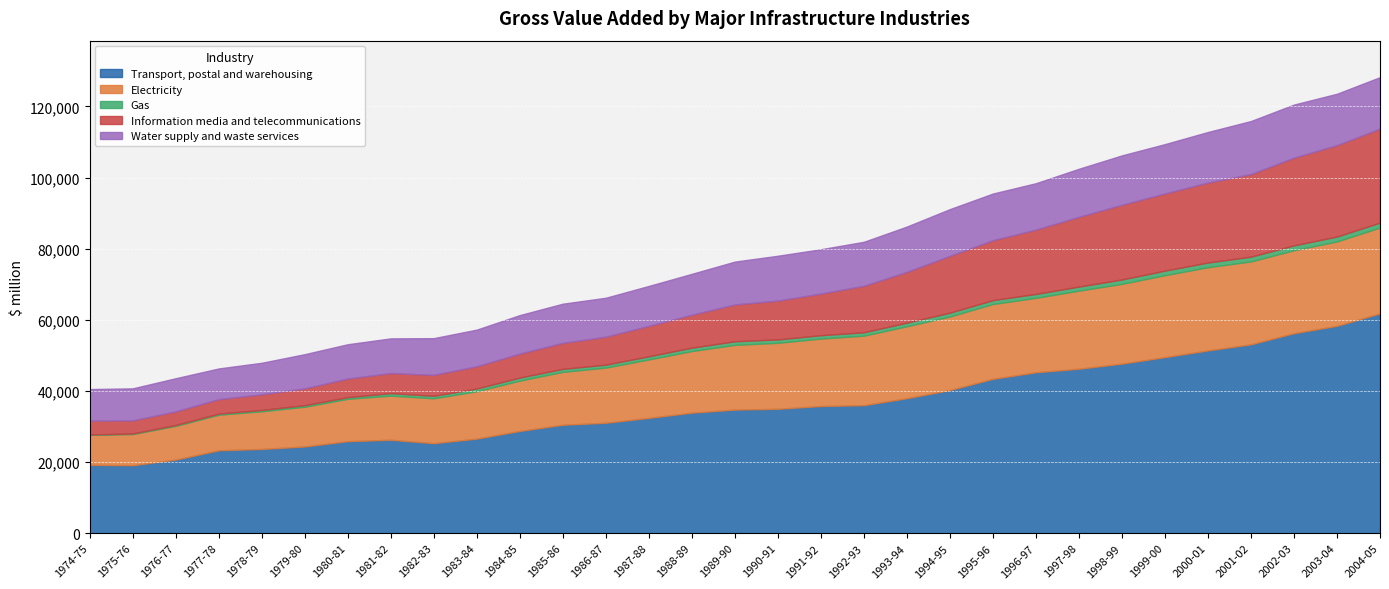

True or false: Water supply and waste services and Transport, postal and warehousing intersect in this chart.

False